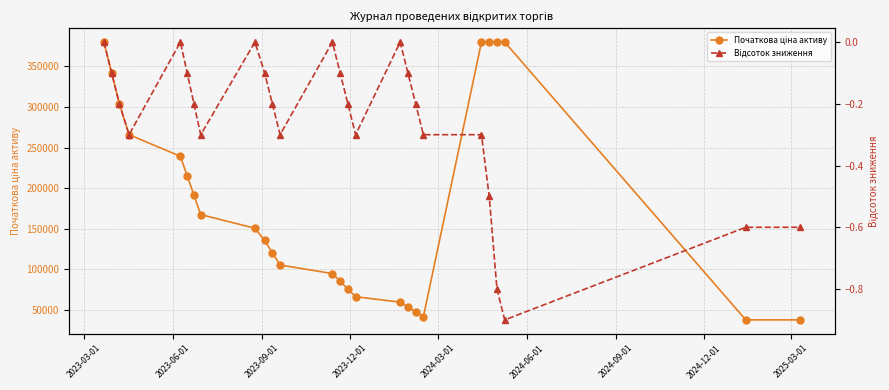

The value of Початкова ціна активу at 21 is 656200.7. True or false?

False